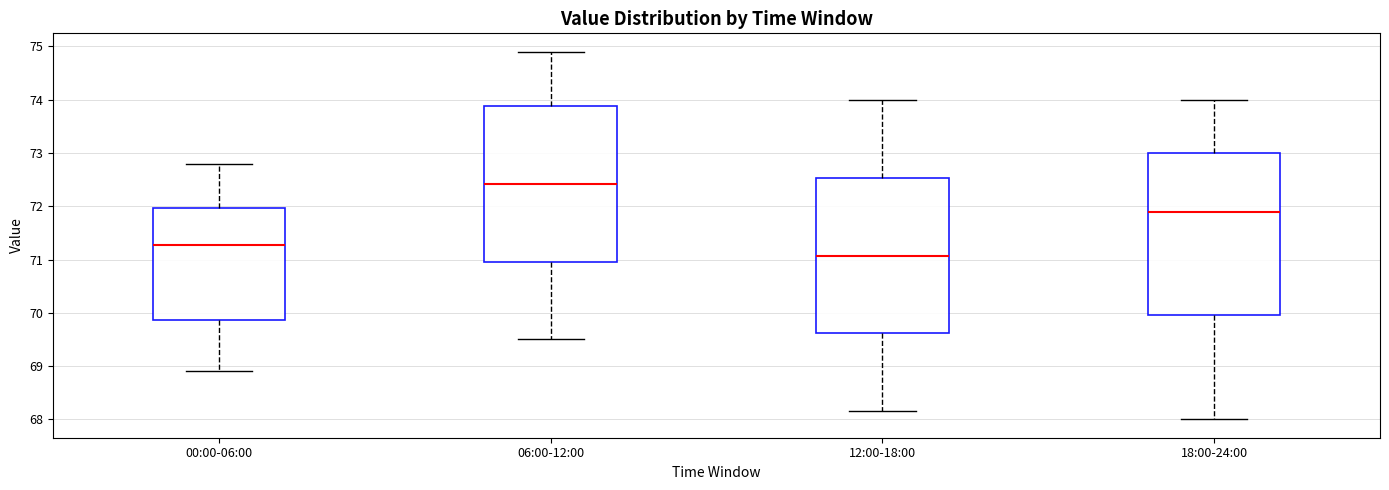

Reading left to right, transcribe this box plot: for each box, give where its median line is, the range the box spans, and where its two whiskers end, as read against the y-axis. The values are not printed on the chart, so give them approximately, as read against the axis.

00:00-06:00: median 71.3, box 69.9 to 72.0, whiskers 68.9 to 72.8
06:00-12:00: median 72.4, box 71.0 to 73.9, whiskers 69.5 to 74.9
12:00-18:00: median 71.1, box 69.6 to 72.5, whiskers 68.2 to 74.0
18:00-24:00: median 71.9, box 70.0 to 73.0, whiskers 68.0 to 74.0